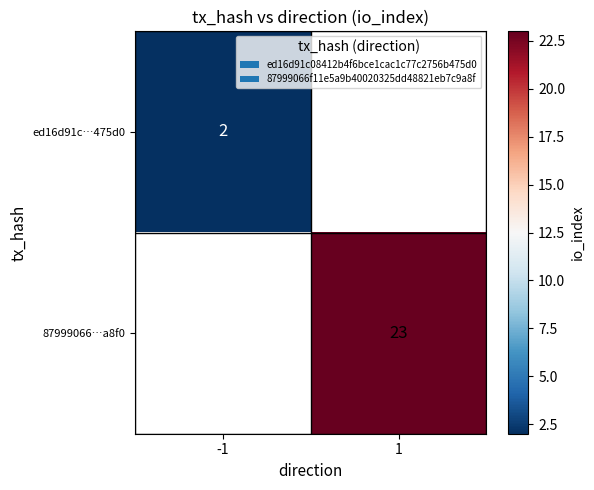

The value of ed16d91c…475d0 at -1 is 3. True or false?

False